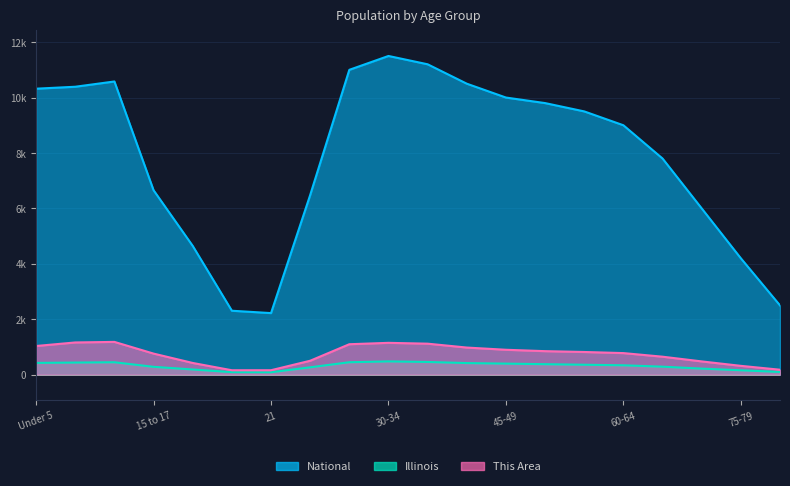

Rank the series at 15 to 17 from highest to lowest value.

National, This Area, Illinois